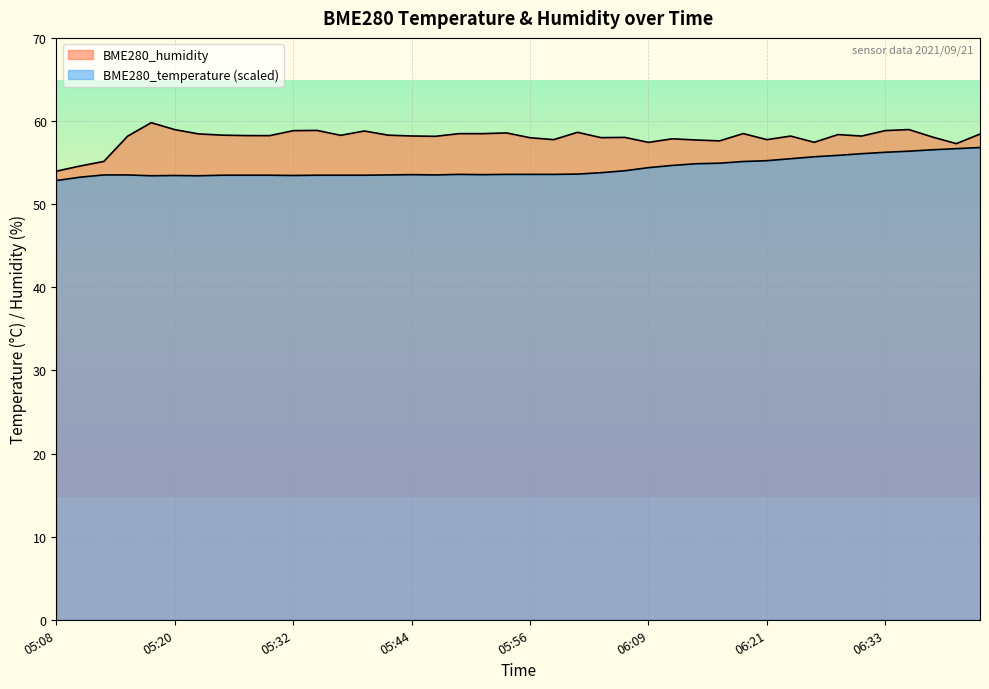

Between 06:35 and 06:38, which is larger?

06:38